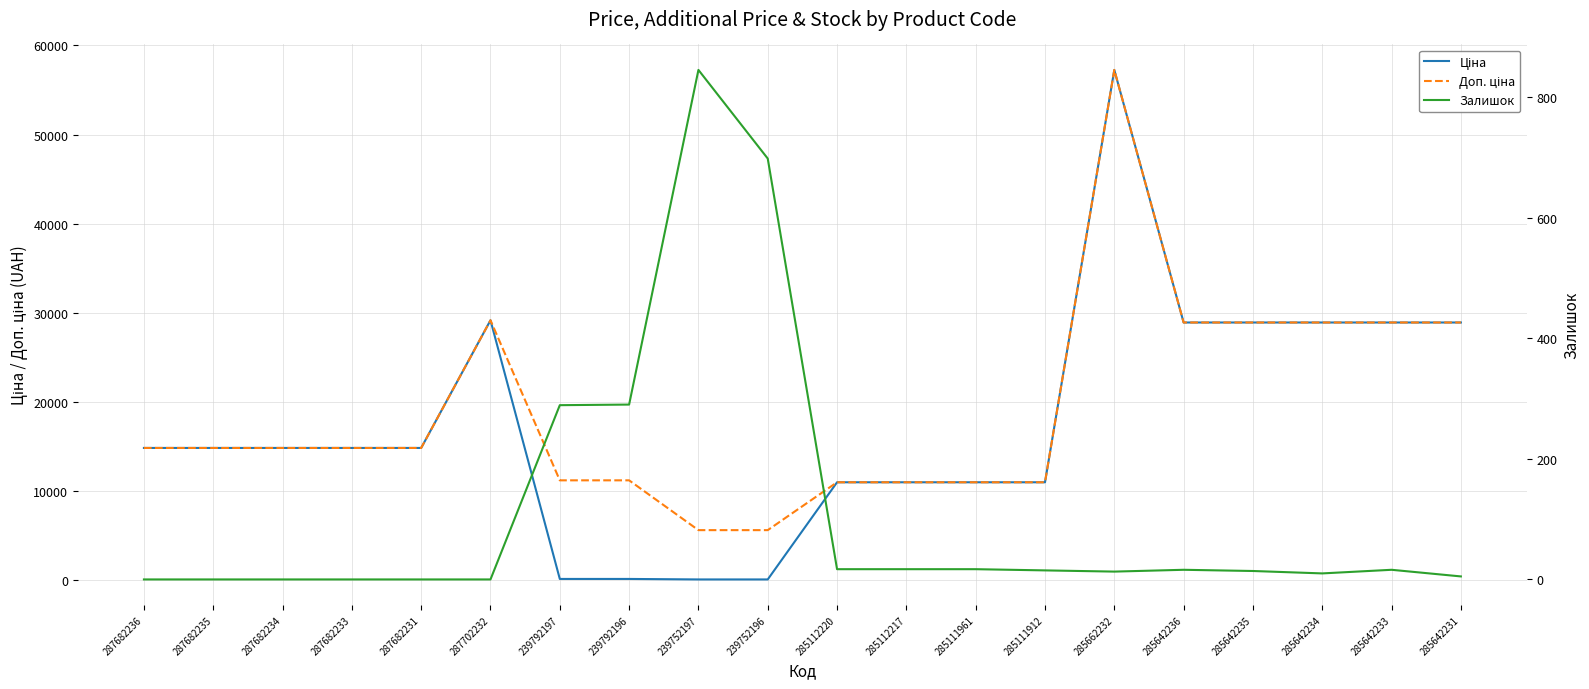

Does the chart have visible grid lines?

Yes